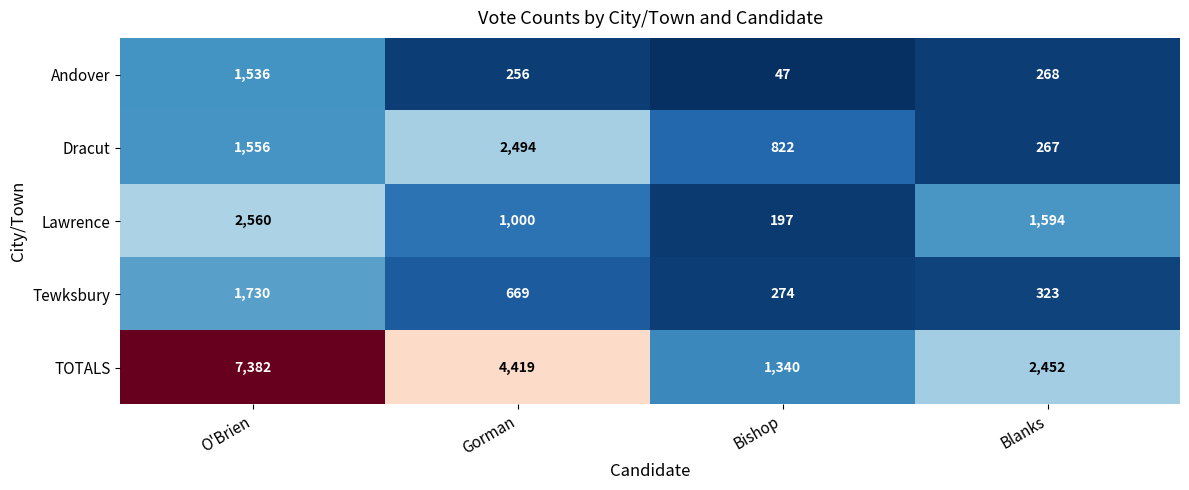

How many values in the Dracut series are below 1556?

2